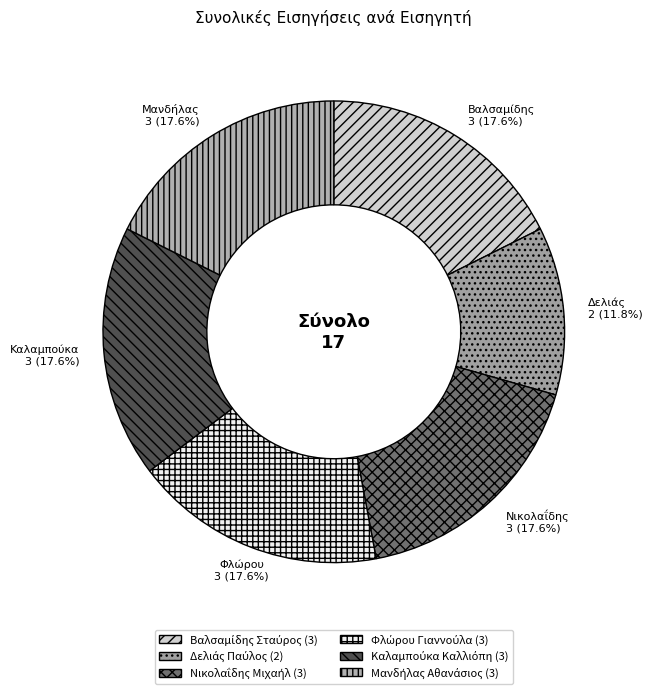

The Βαλσαμίδης Σταύρος slice represents 18% of the pie. True or false?

True